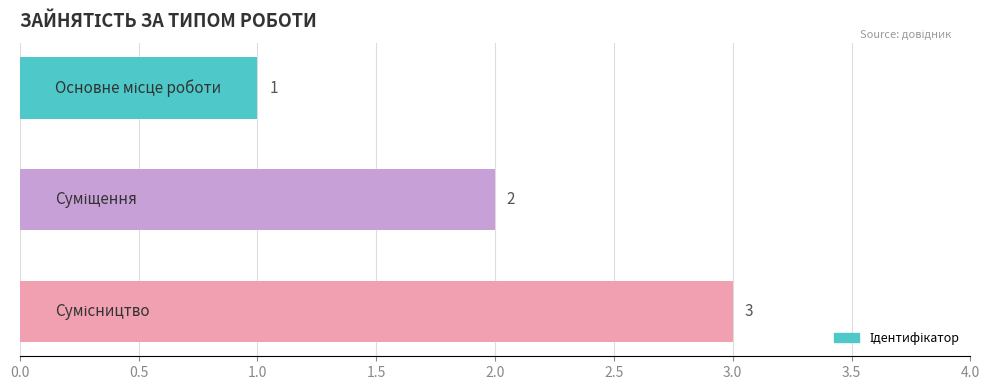

What is the sum of all values?

6